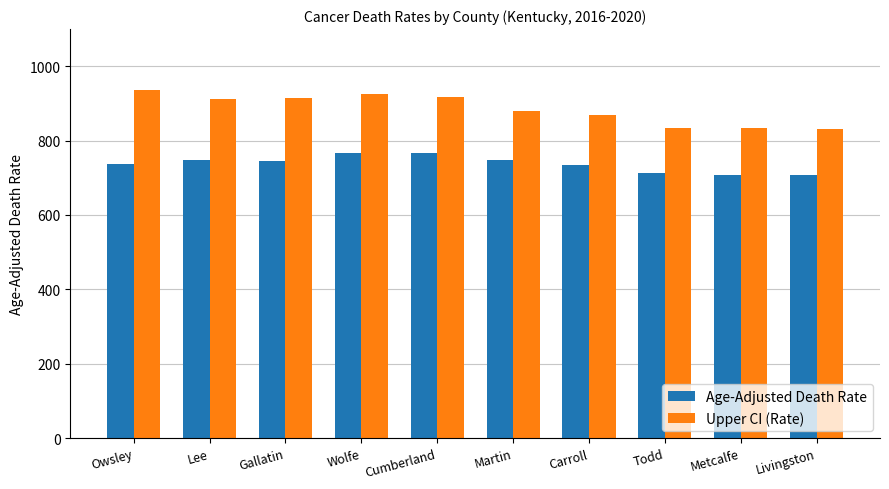

What position from the left is Gallatin?

3